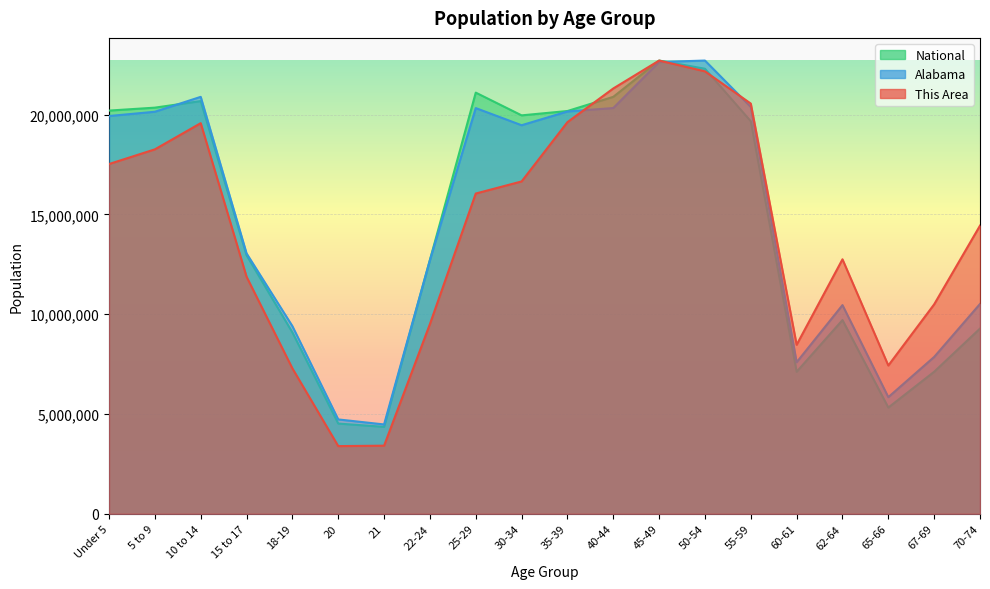

Reading right to left, transcribe all the data shown in this chart.

This Area: 14437154.4	10492537.3	7427706.8	12749694.8	8466143.5	20552392.6	22167738.6	22708591.0	21309586.0	19622126.4	16651043.7	16045289.0	9504580.2	3410976.0	3389341.9	7283479.5	11877119.5	19571646.9	18259178.3	17523619.0
Alabama: 10512669.0	7857250.3	5842796.9	10455094.5	7590159.6	20383457.7	22708591.0	22635659.0	20328889.3	20156296.6	19467363.4	20326471.3	12712850.7	4474798.5	4726074.2	9400978.3	13045292.7	20889864.8	20143161.0	19929331.6
National: 9278166.0	7115361.0	5319902.0	9704197.0	7113727.0	19664805.0	22298125.0	22708591.0	20890964.0	20179642.0	19962099.0	21101849.0	12712576.0	4354294.0	4519129.0	9086089.0	12954254.0	20677194.0	20348657.0	20201362.0